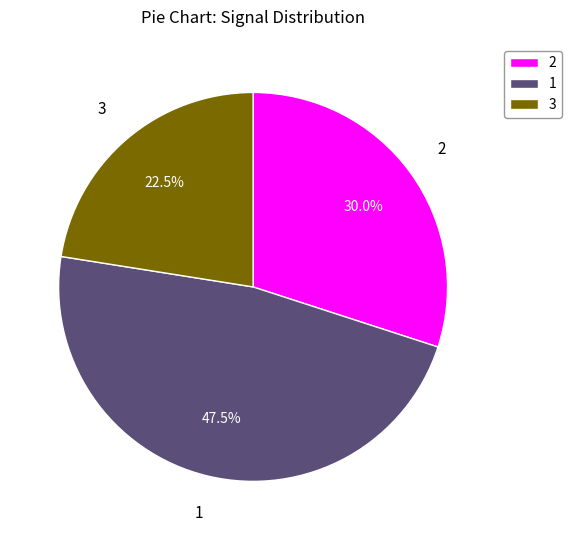

Does 2 account for over 50% of the chart?

No